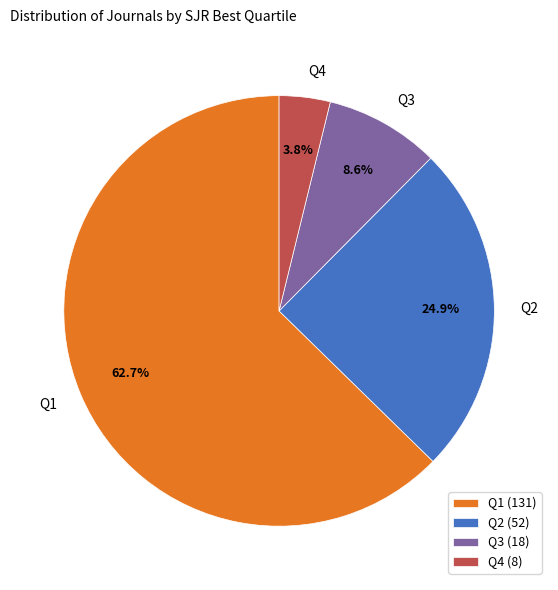

Rank the categories by value from highest to lowest.

Q1, Q2, Q3, Q4